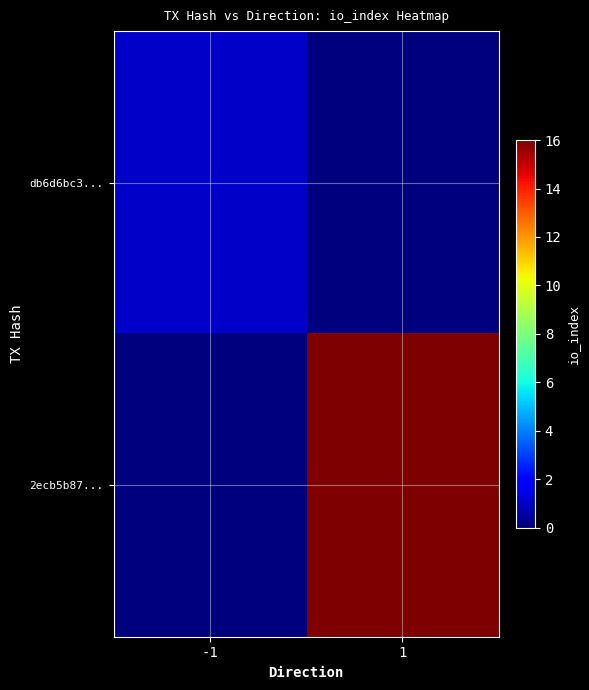

At 1, list the series in order from largest to smallest.

2ecb5b87..., db6d6bc3...